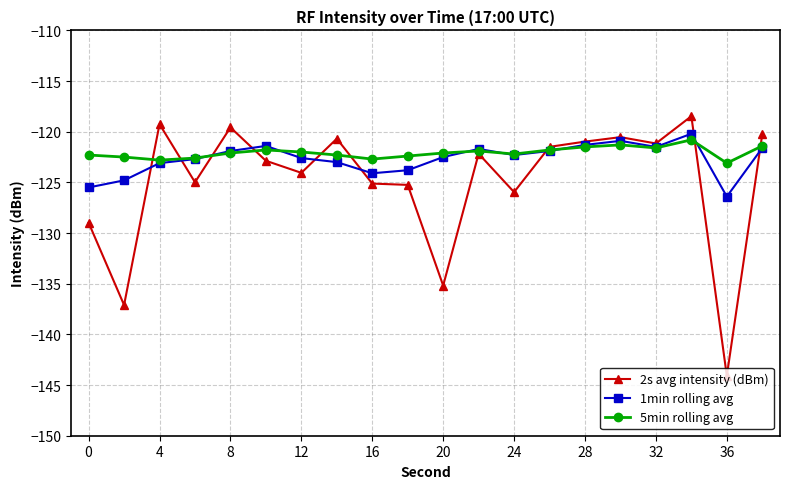

True or false: 1min rolling avg has more than 2 interior local peaks.

True